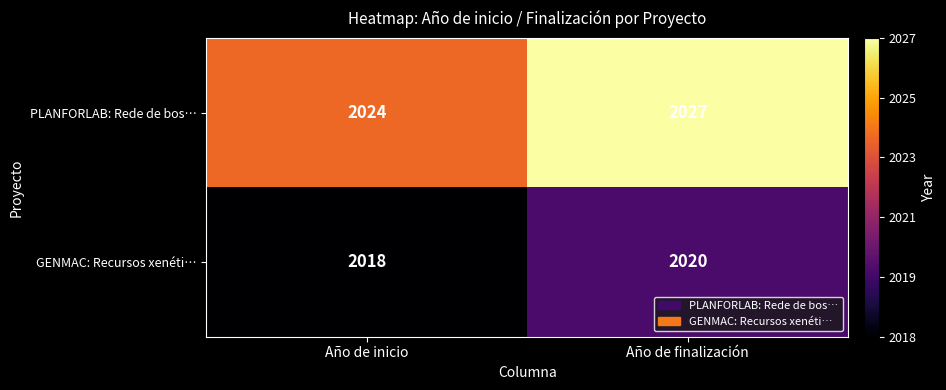

What is the average value of the PLANFORLAB: Rede de bos… series?

2026